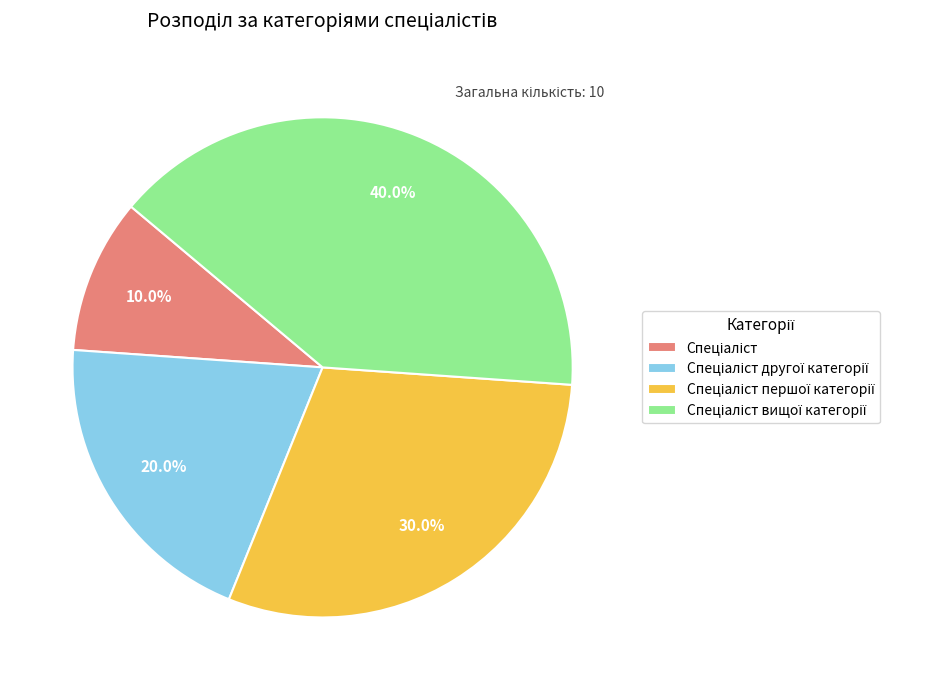

Does any single category account for the majority?

No